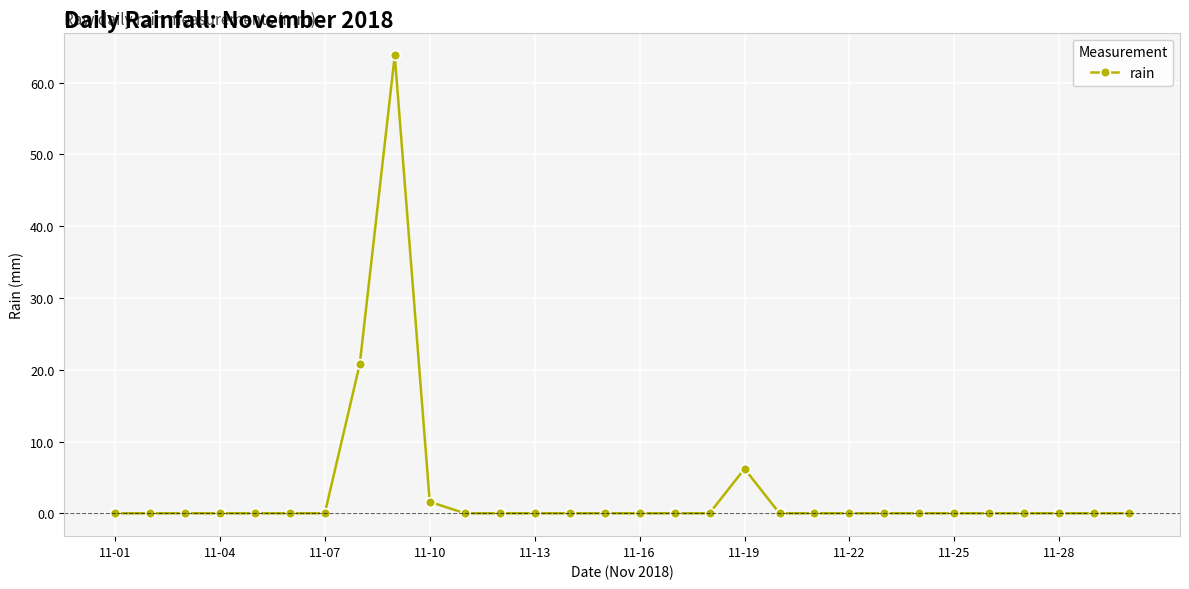

What is the sum of all values?

92.4